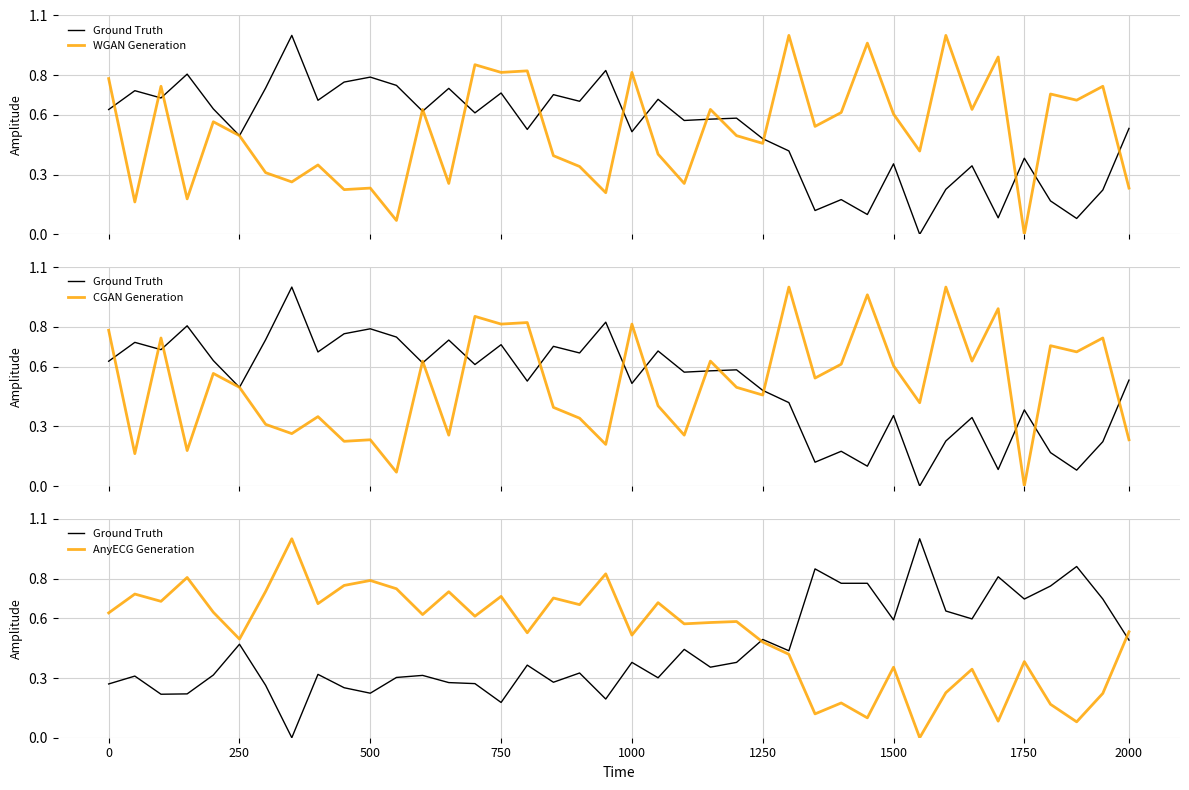

How many interior local valleys does the AnyECG Generation series have?

14